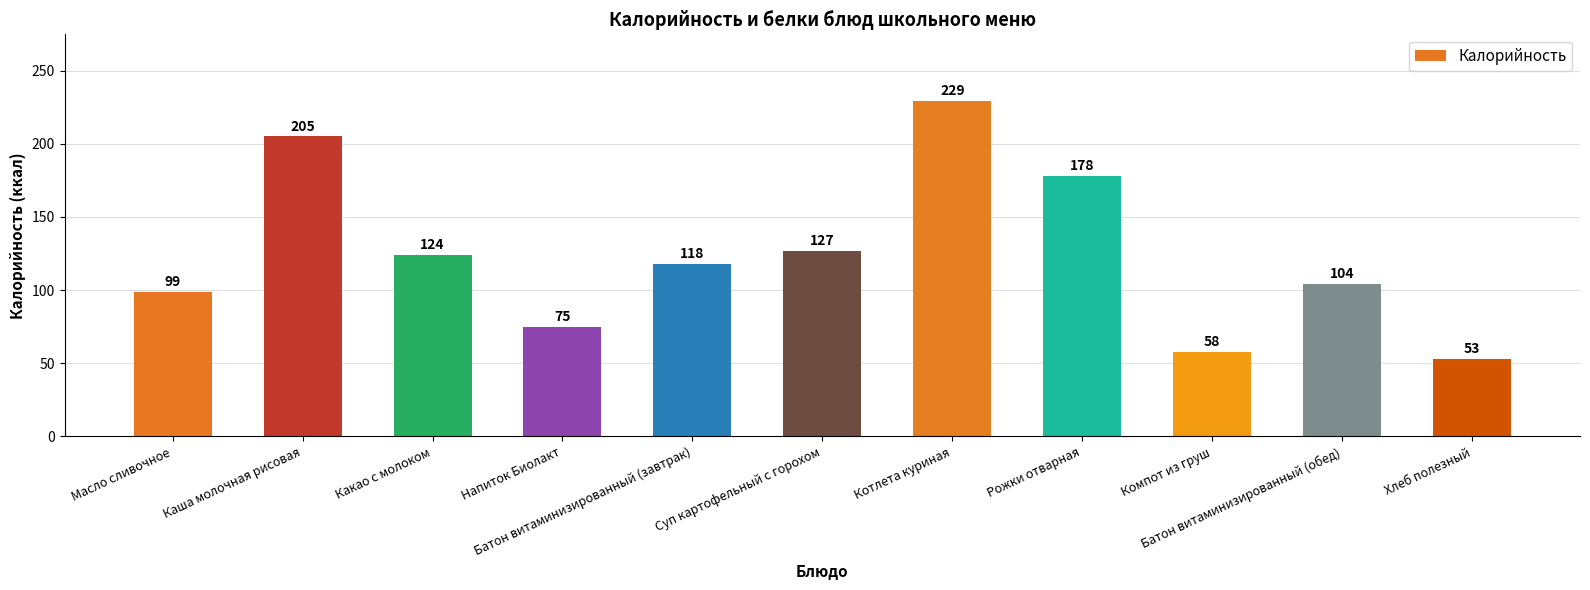

Which category has the lowest value across all series?

Хлеб полезный